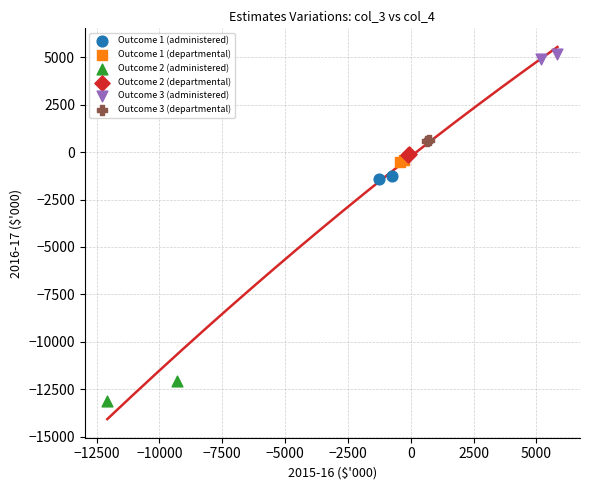

Which series contains the lowest Y value?

Outcome 2 (administered)